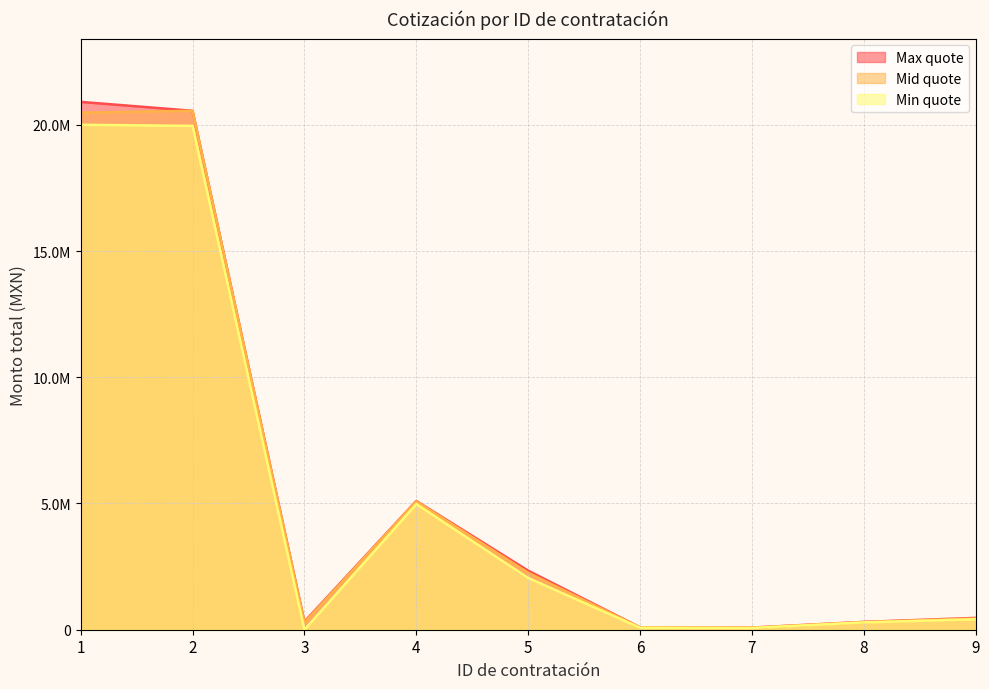

At which label does Max quote reach its peak?

1